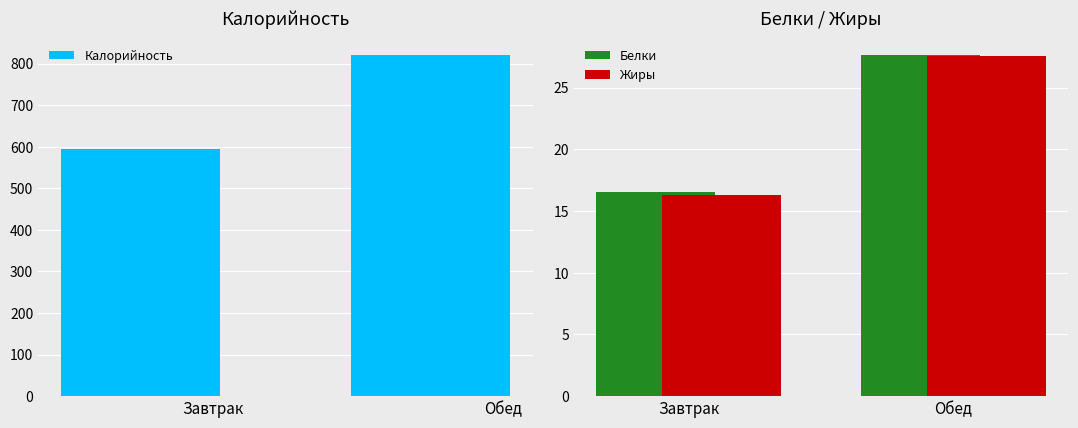

What is the difference between the Жиры values at Обед and Завтрак?

11.3